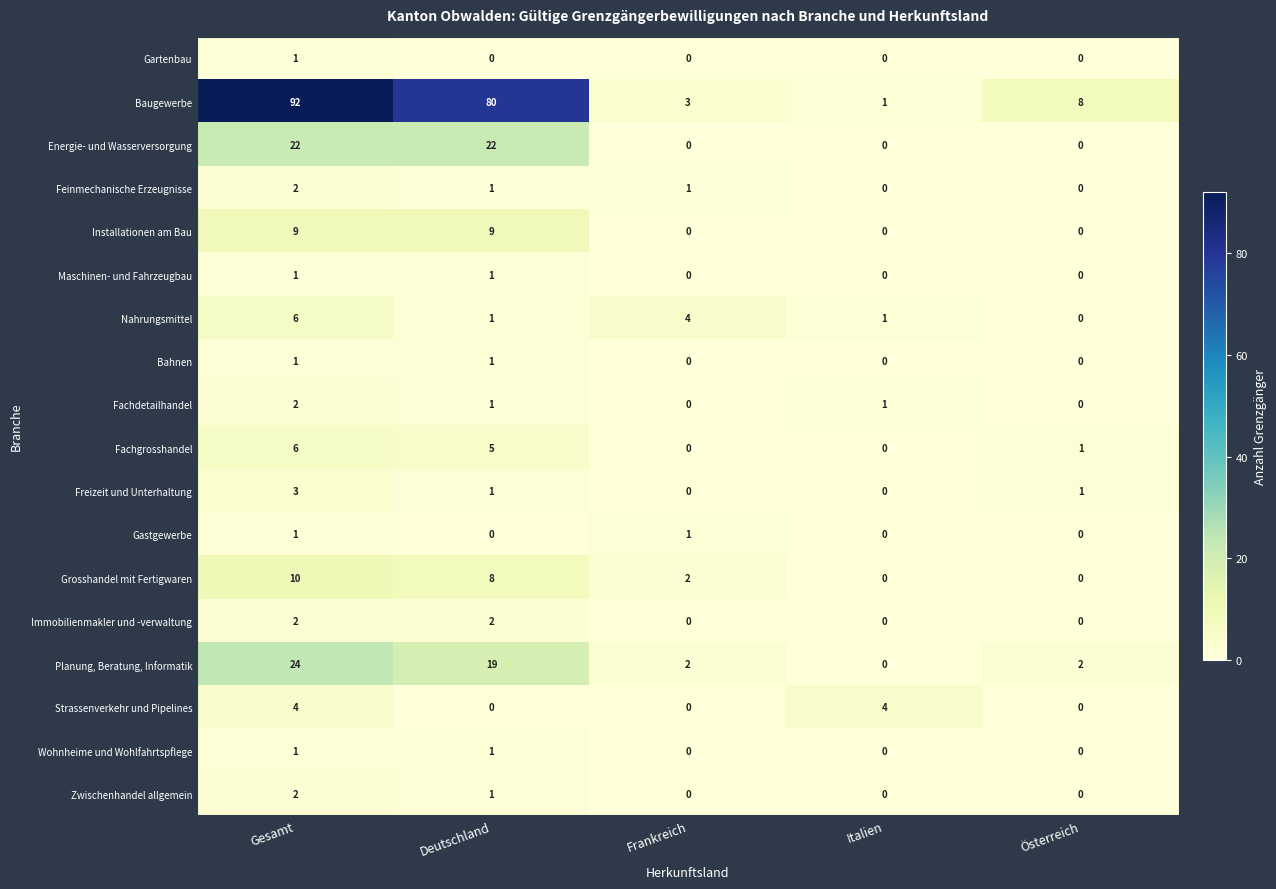

Is it true that Installationen am Bau equals 0 at Frankreich?

True